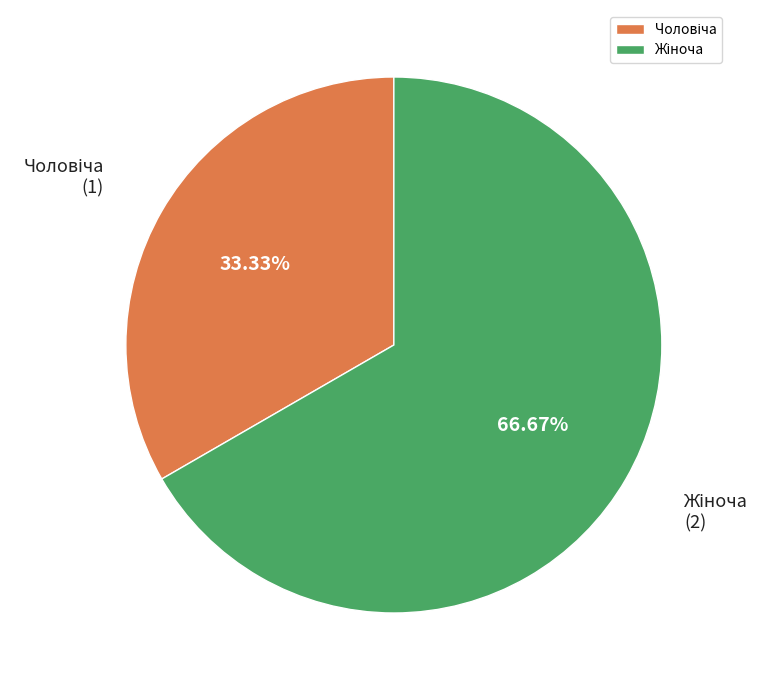

Is there any slice that represents more than half of the pie?

Yes